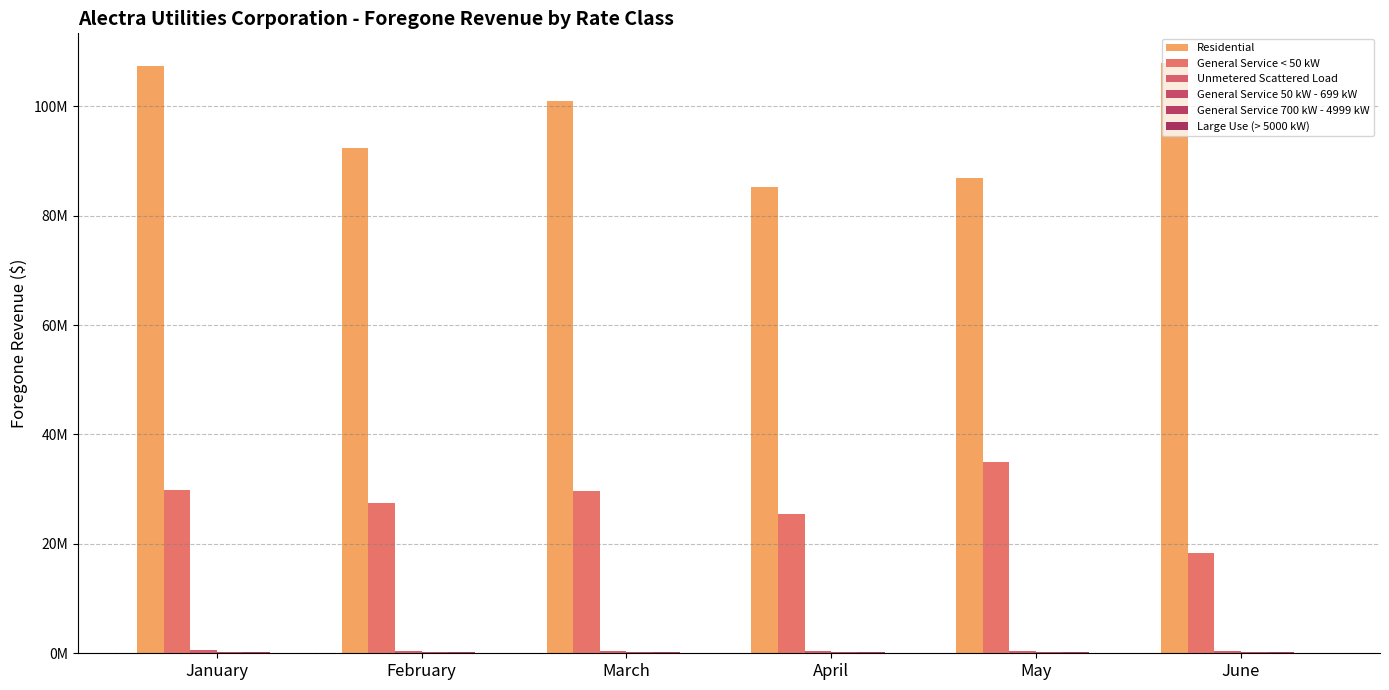

What is the difference between the General Service 700 kW - 4999 kW values at February and March?

2073.5